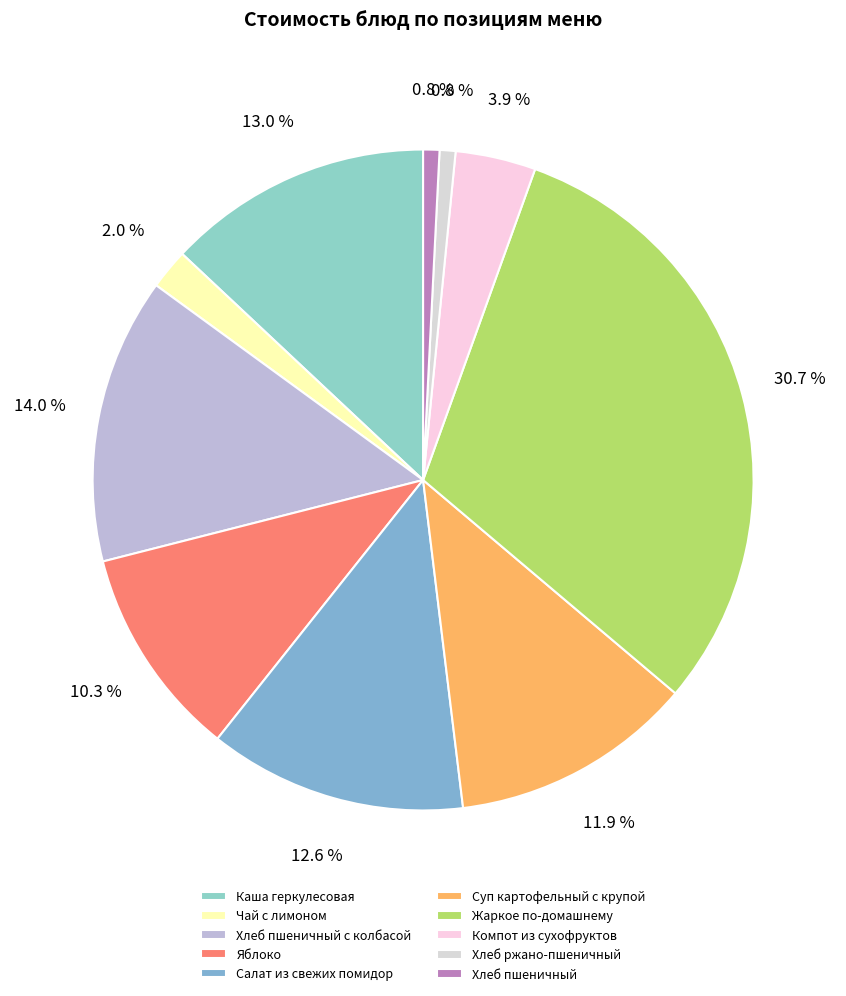

True or false: Салат из свежих помидор accounts for 5% of the total.

False